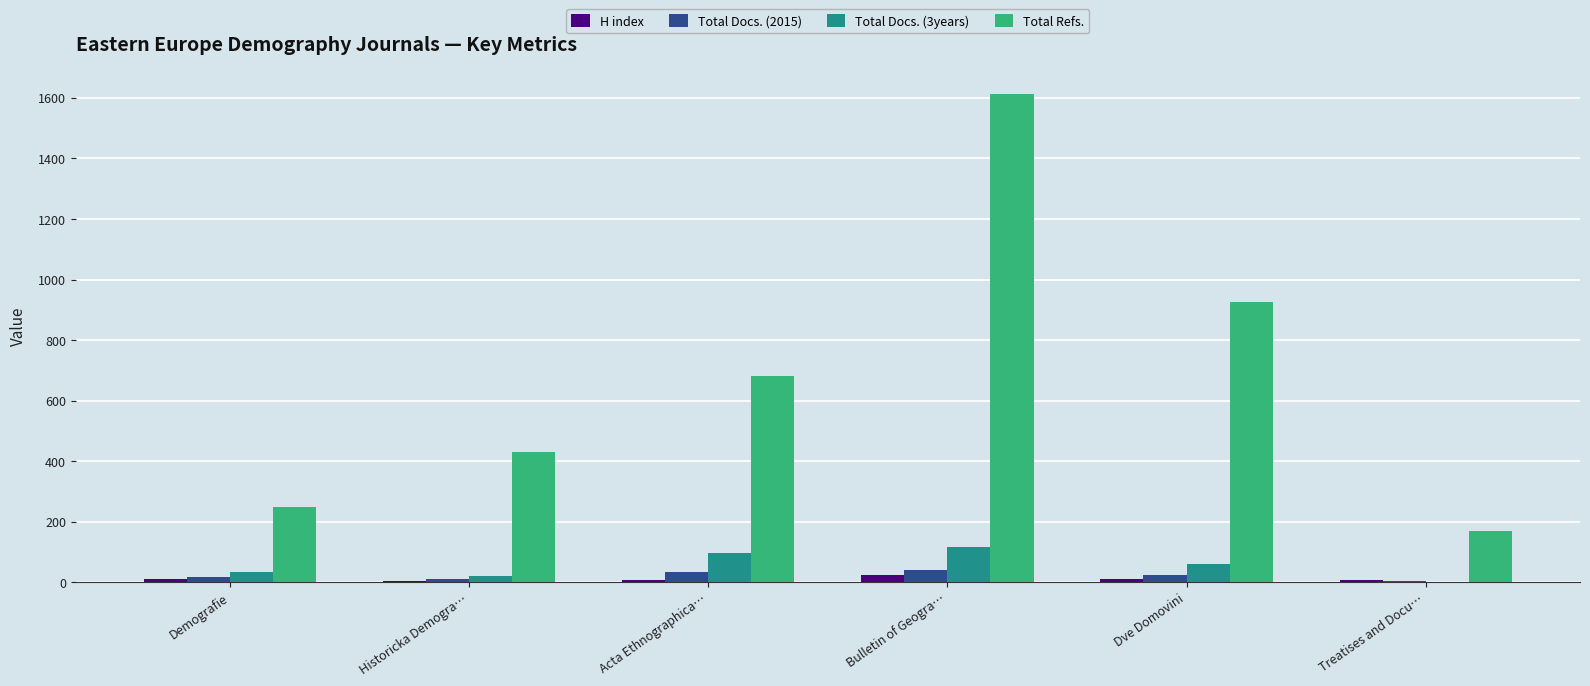

Count the number of categories in the chart.

6